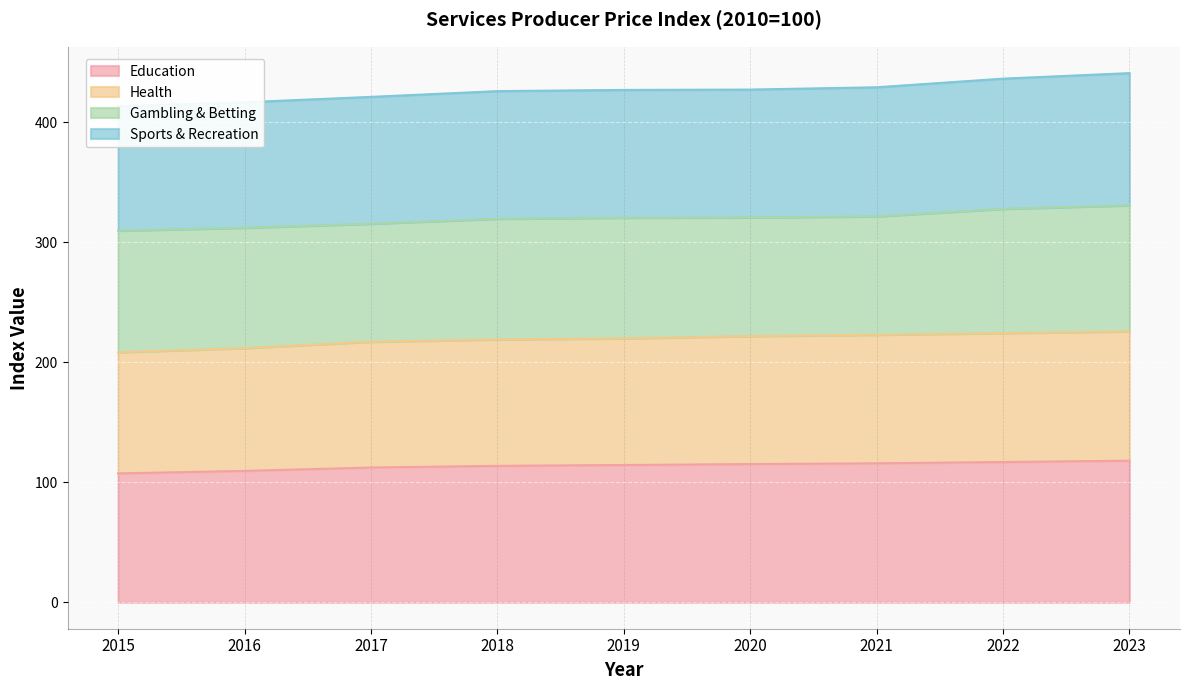

Which series changed the most between 2015 and 2016?

Health